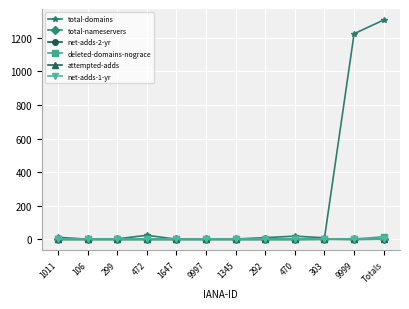

What is the label of the 8th point from the right?

1647